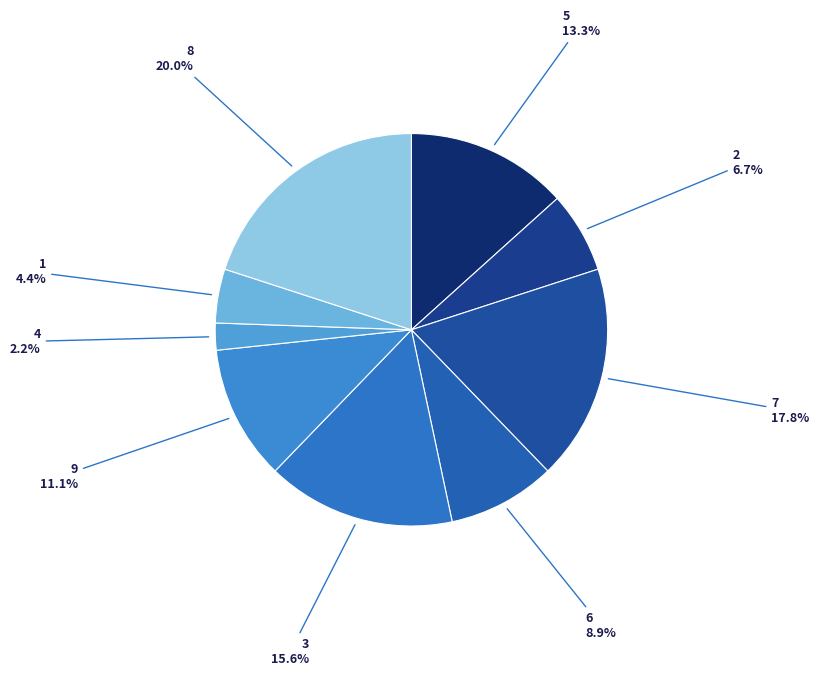

Approximately how many times larger is the value at 6 compared to 2?

1.3